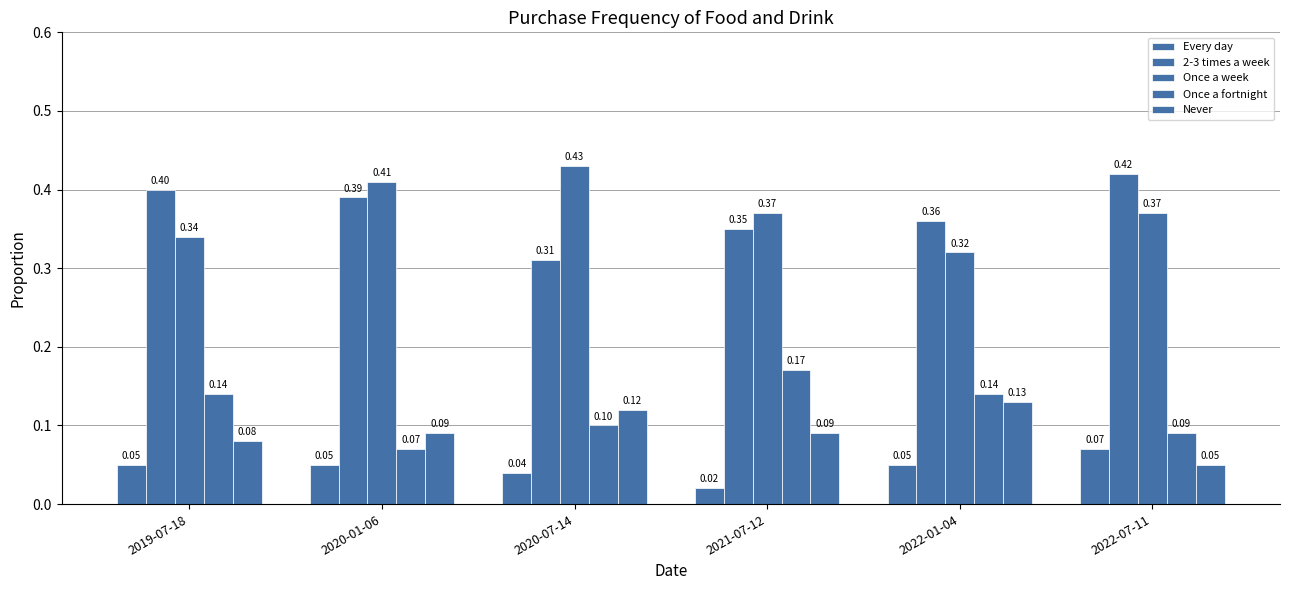

How many groups of bars are there?

6